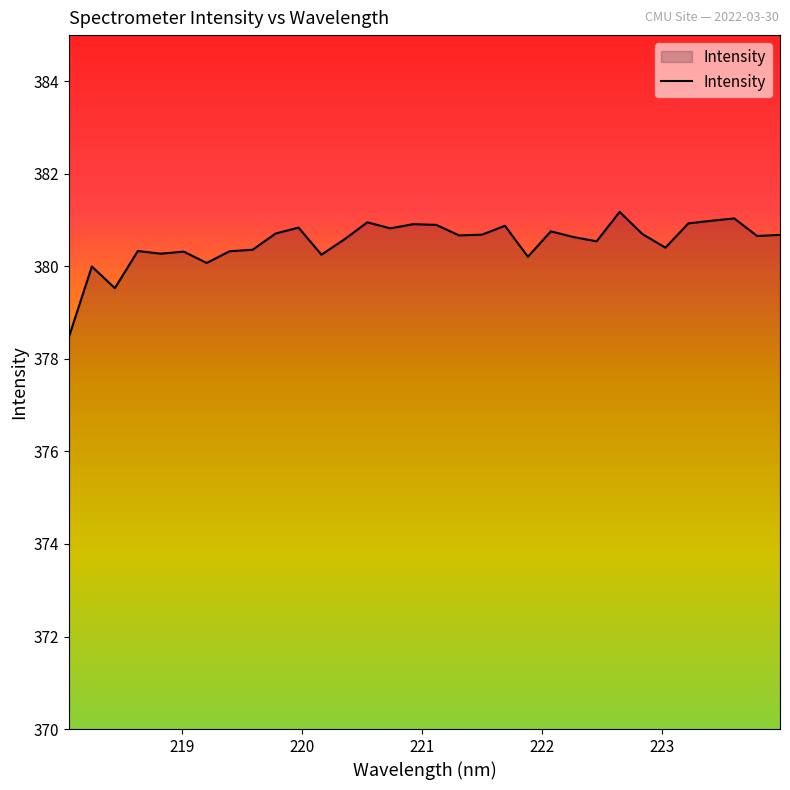

What is the difference between the maximum and minimum values?

2.7